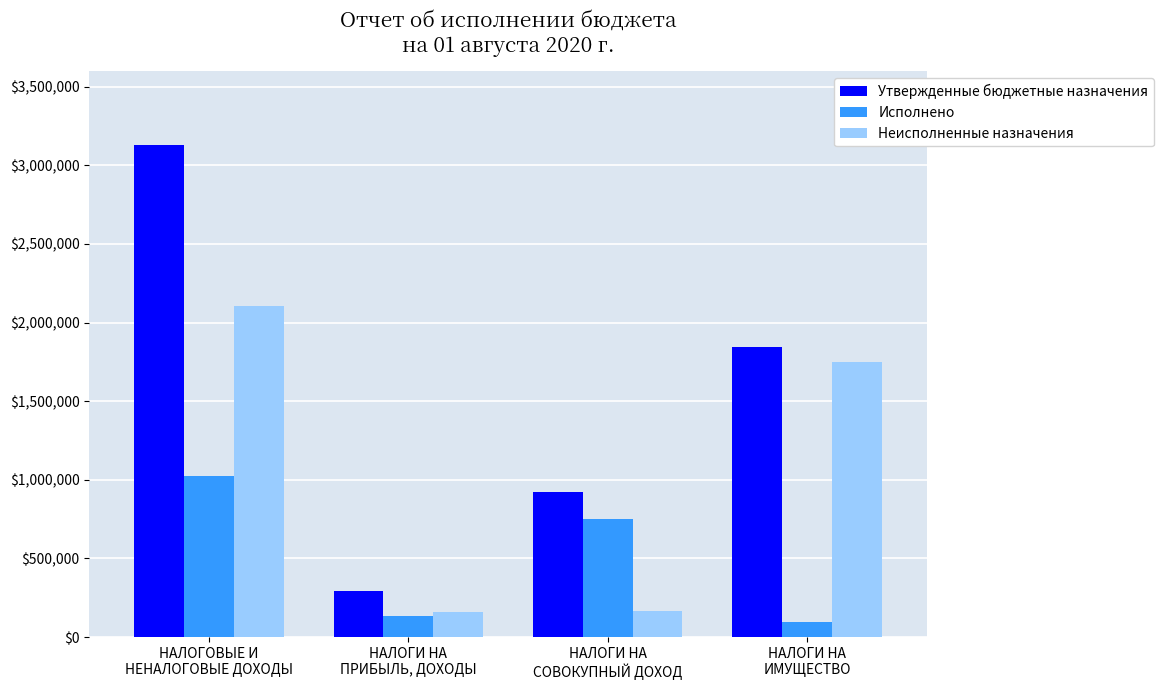

What is the difference between the maximum and second lowest values in the Неисполненные назначения series?

1939089.7